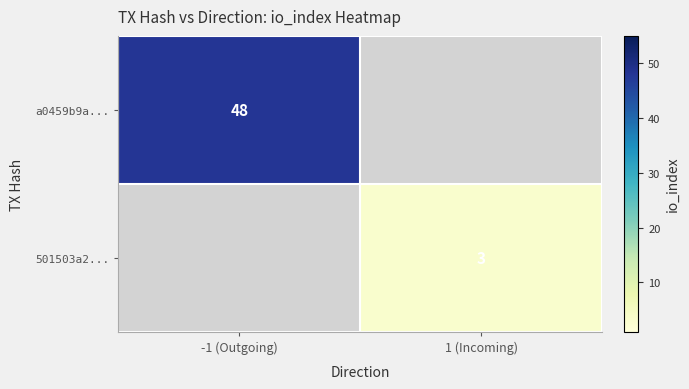

The 501503a2... series shows 4 at 1 (Incoming). True or false?

False